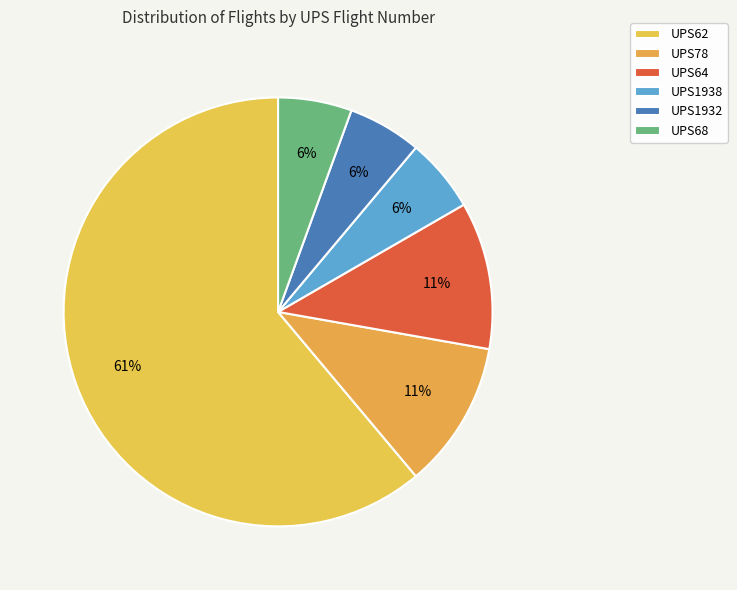

How many segments does this pie chart have?

6